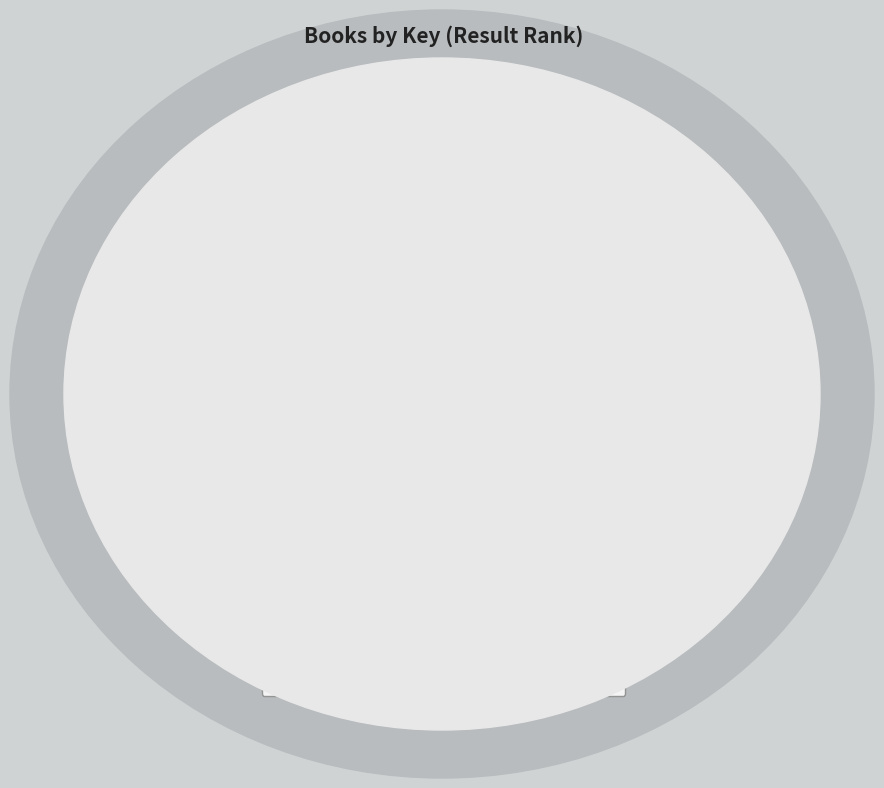

What percentage is the Happy Move slice, to the nearest percent?

19%